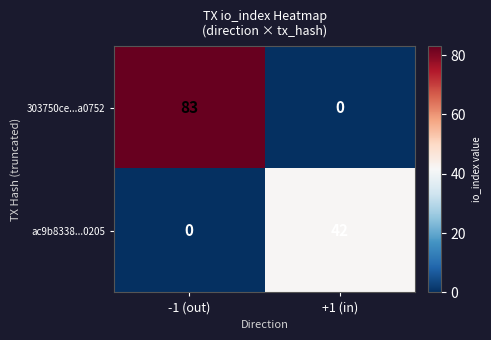

List the series in order of their overall mean, lowest first.

ac9b8338...0205, 303750ce...a0752